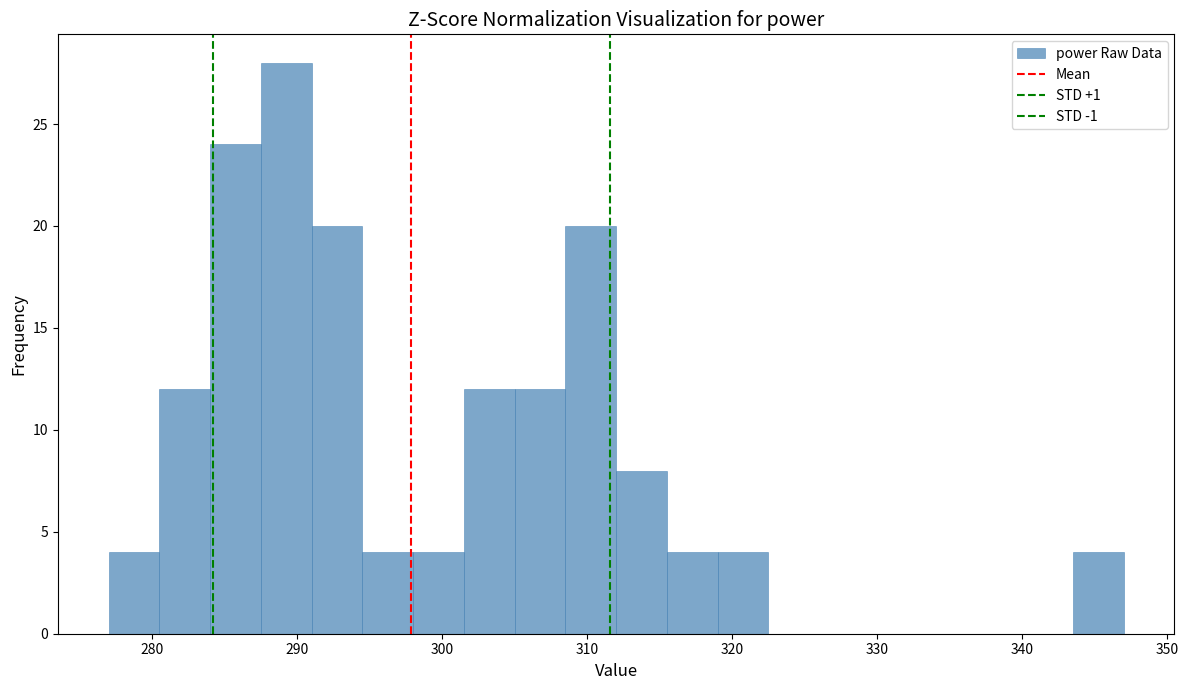

Read against the x-axis, roughly where is the centre of the tallest bar?

289